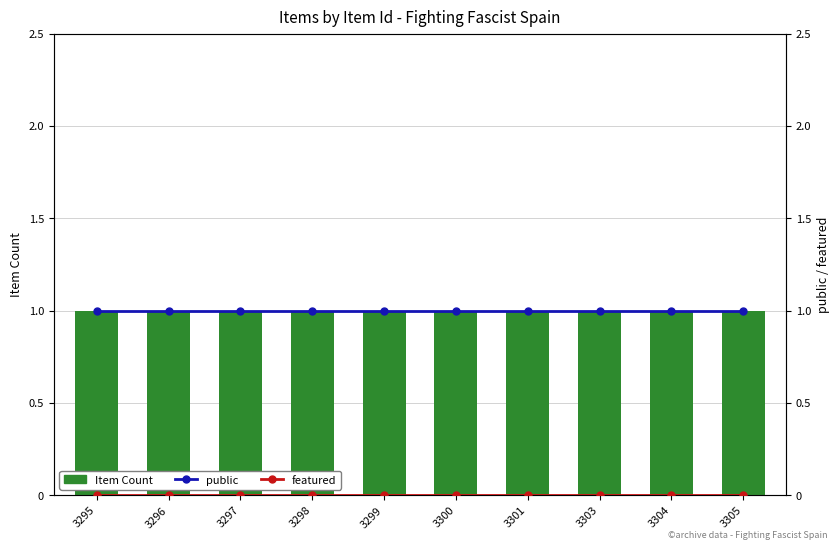

What is the spread (max minus min) of values at 3301?

1